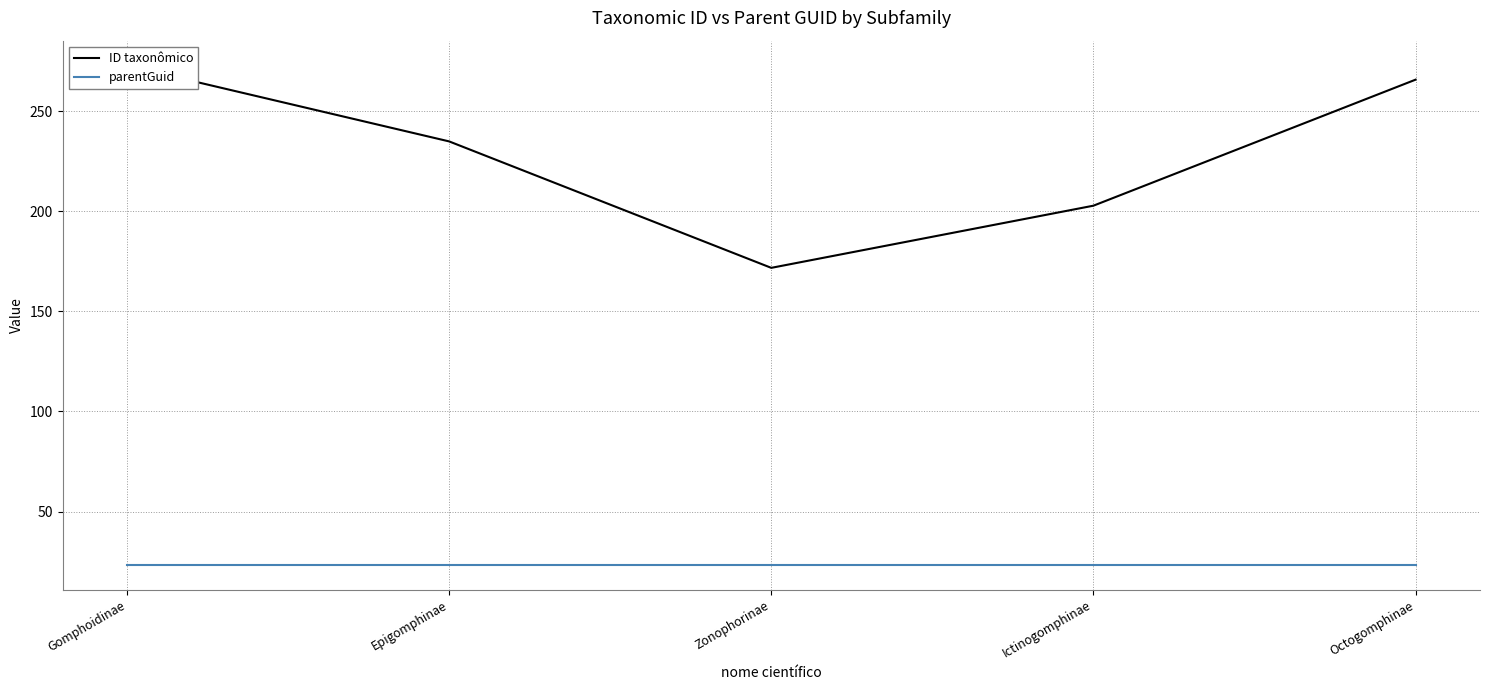

What is the difference between the maximum and minimum values in the ID taxonômico series?

101.0